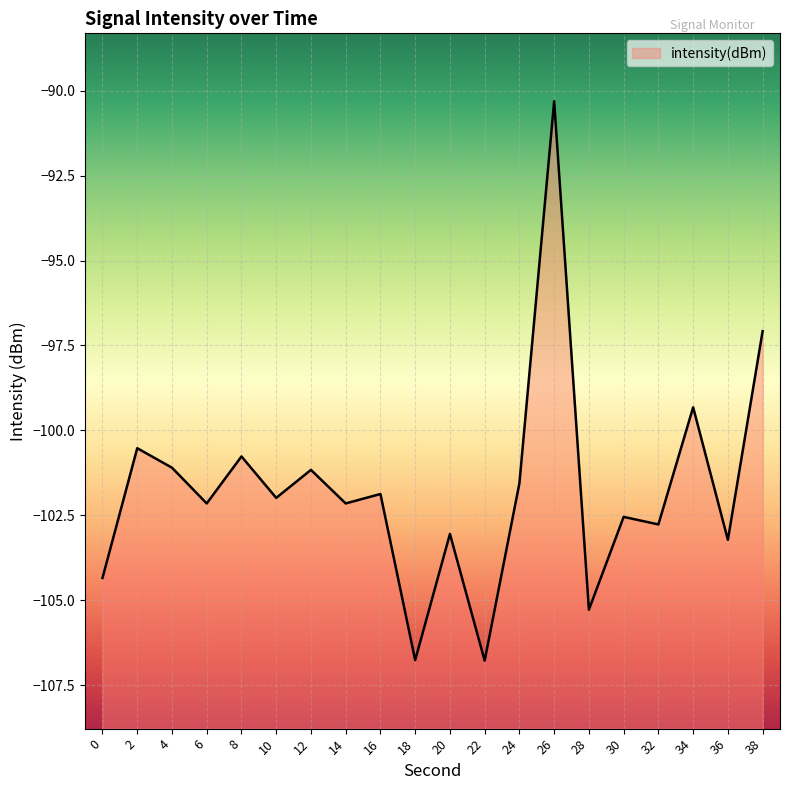

What is the difference between the values at 10 and 14?

0.2